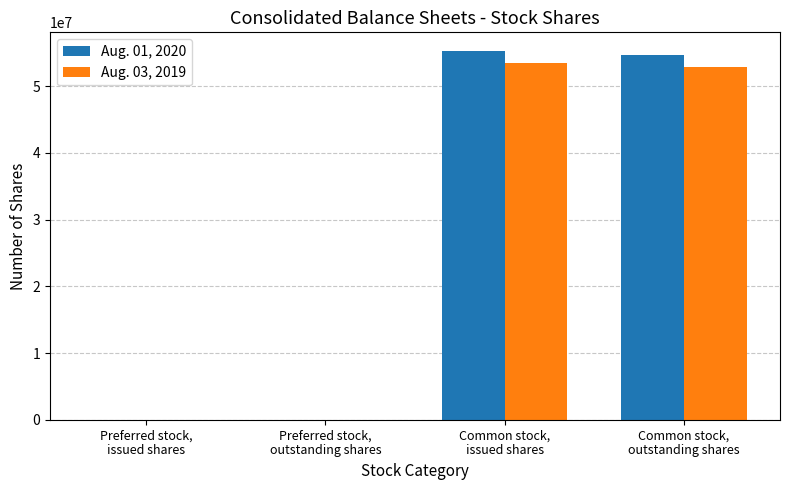

What is the maximum value shown in the chart?

55306000